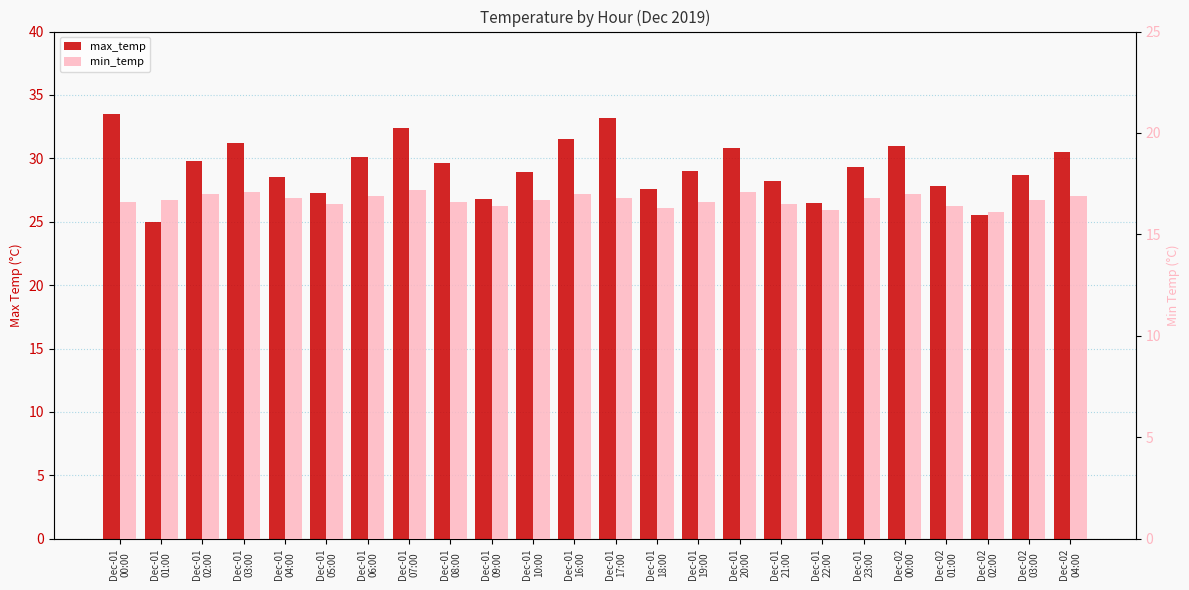

Rank the series by their maximum value, from highest to lowest.

max_temp, min_temp